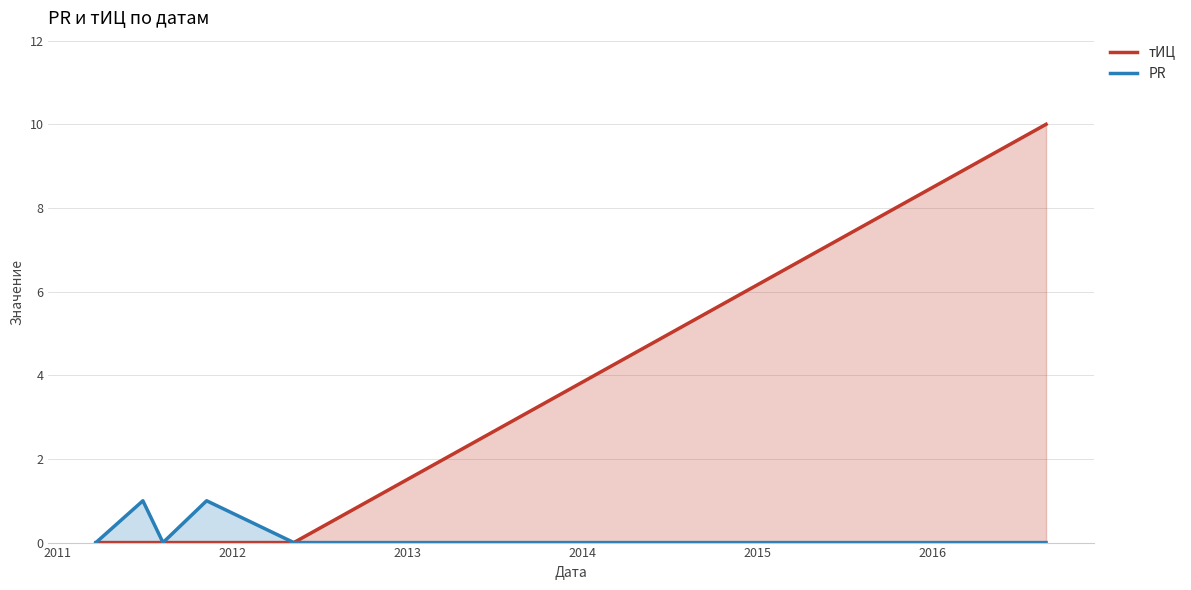

Which series has the largest range (max minus min)?

тИЦ